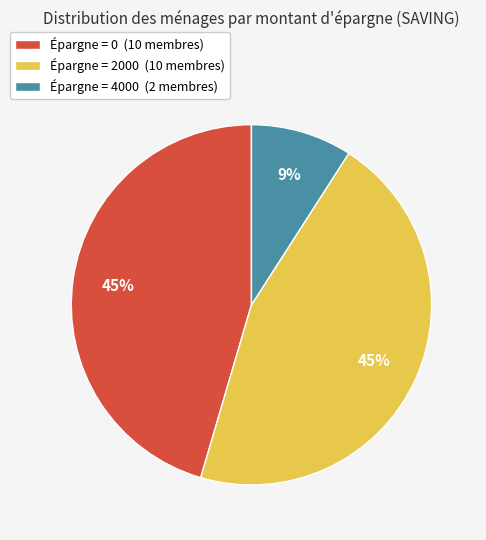

Combined, do Épargne = 0 (10 membres) and Épargne = 4000 (2 membres) account for over 50%?

Yes